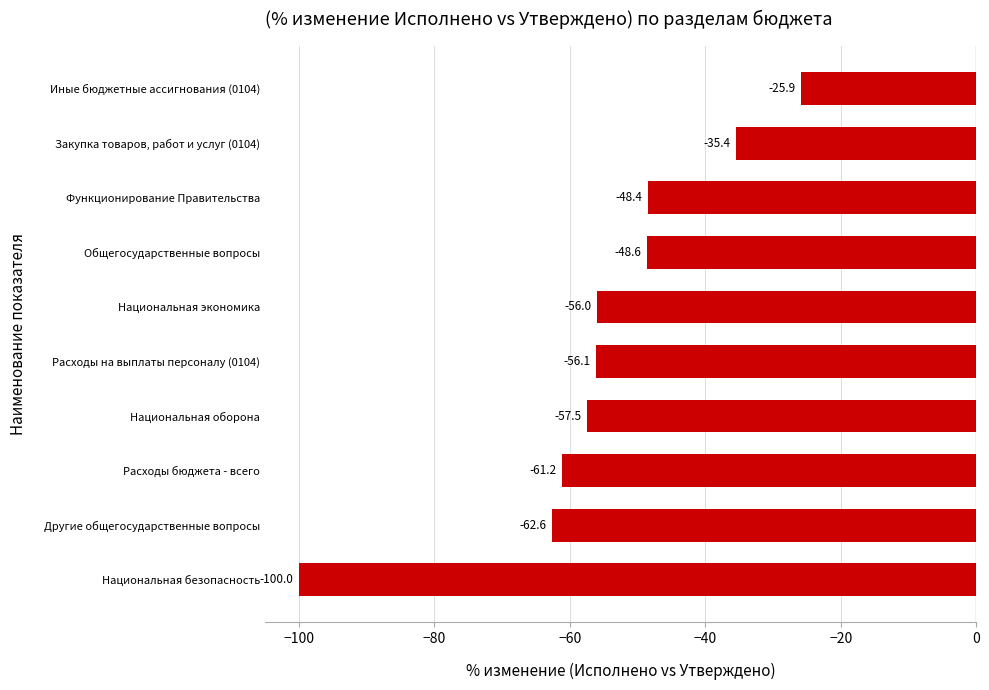

Between Национальная экономика and Другие общегосударственные вопросы, which is larger?

Национальная экономика